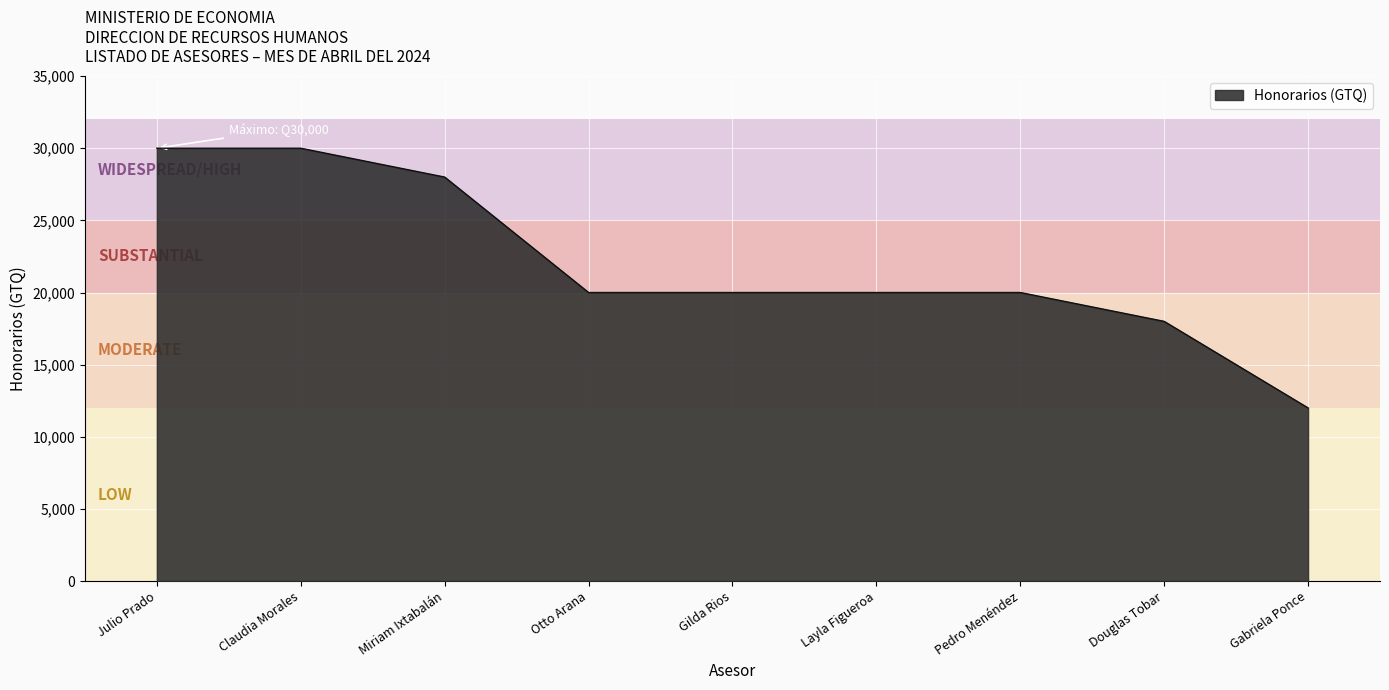

What is the difference between the maximum and minimum values?

18000